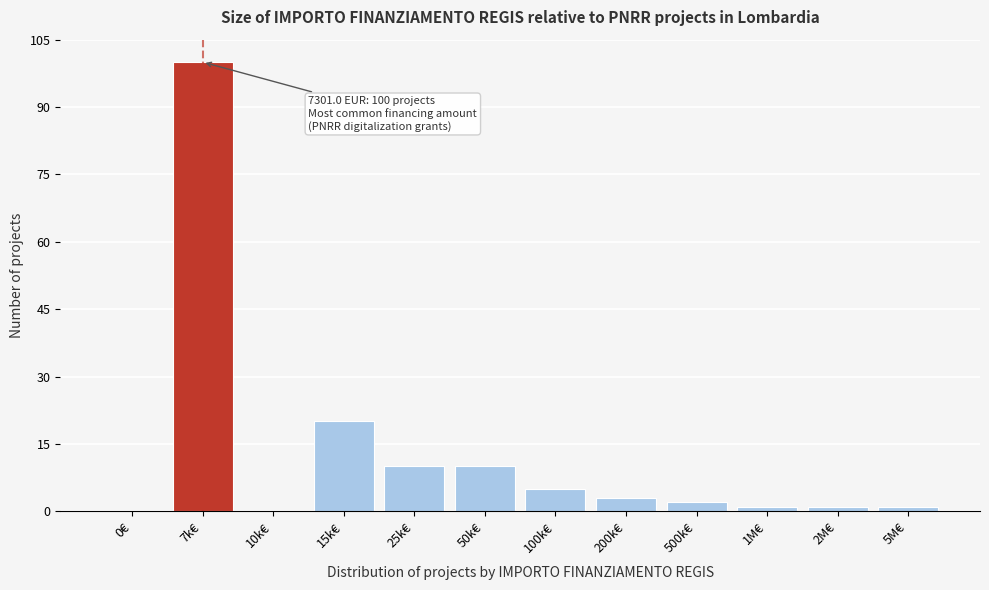

Reading left to right, what are all the values shown in this chart?

0€=0	7k€=100	10k€=0	15k€=20	25k€=10	50k€=10	100k€=5	200k€=3	500k€=2	1M€=1	2M€=1	5M€=1